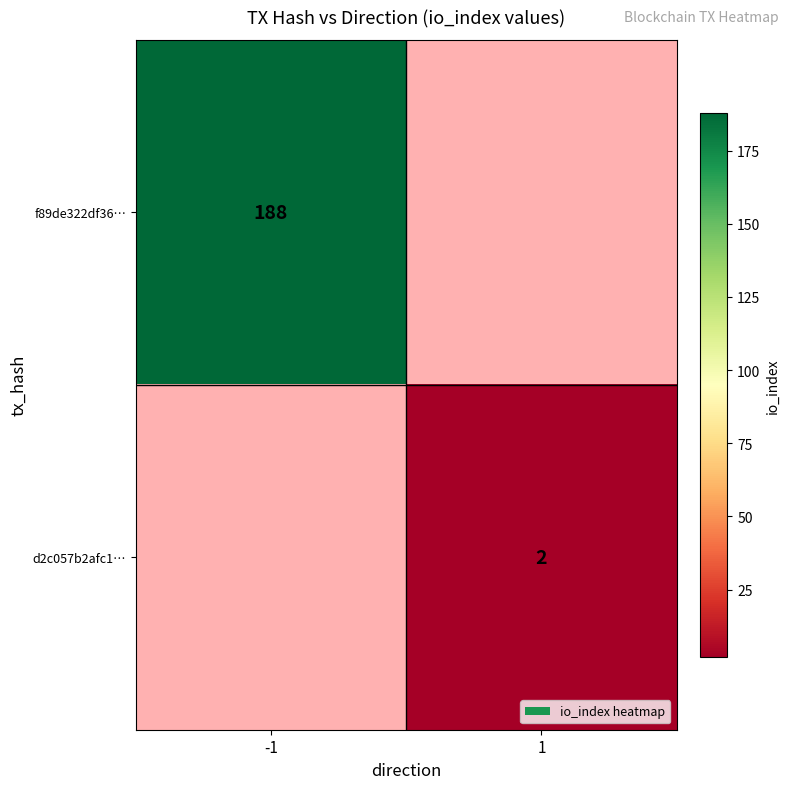

True or false: d2c057b2afc1… has a value of 3 at 1.

False